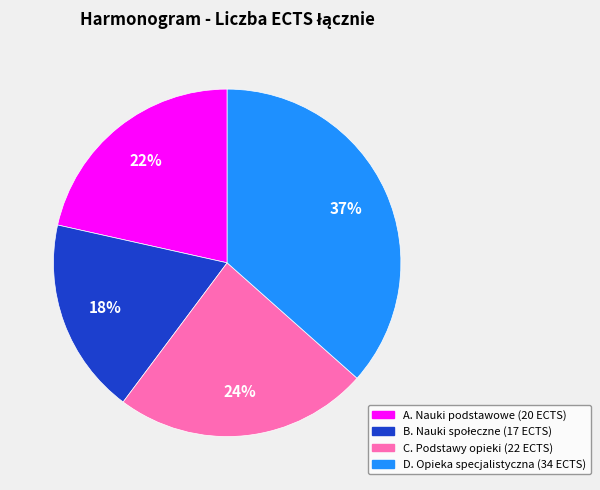

Count the number of slices in the pie.

4